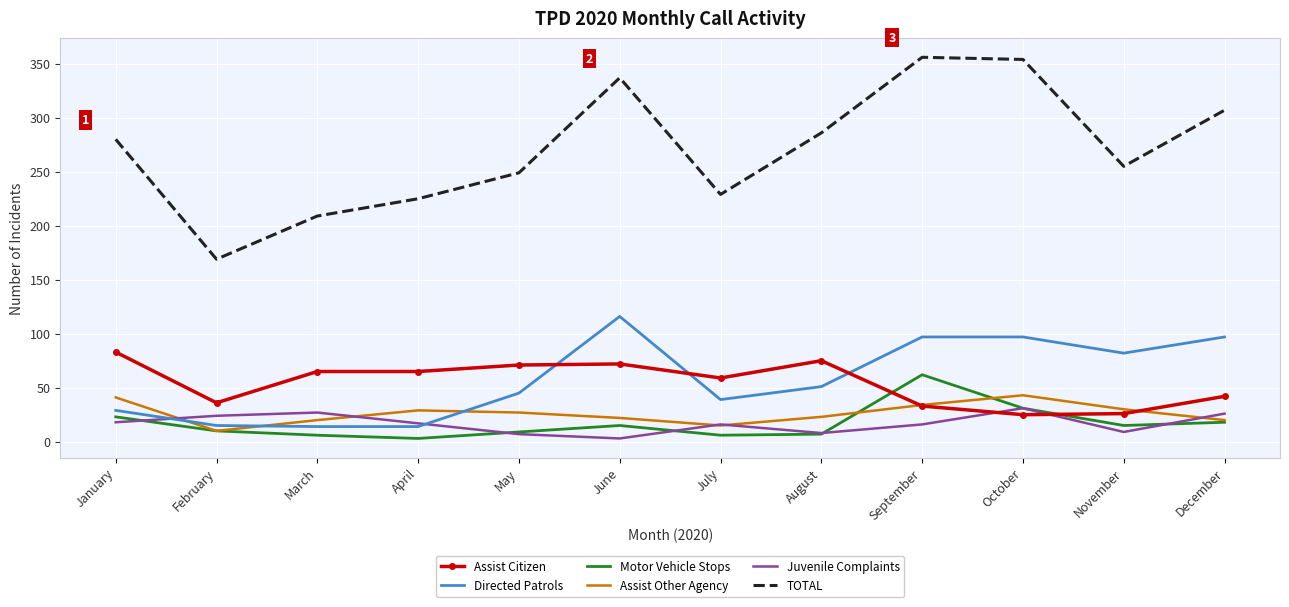

True or false: TOTAL and Assist Other Agency intersect in this chart.

False